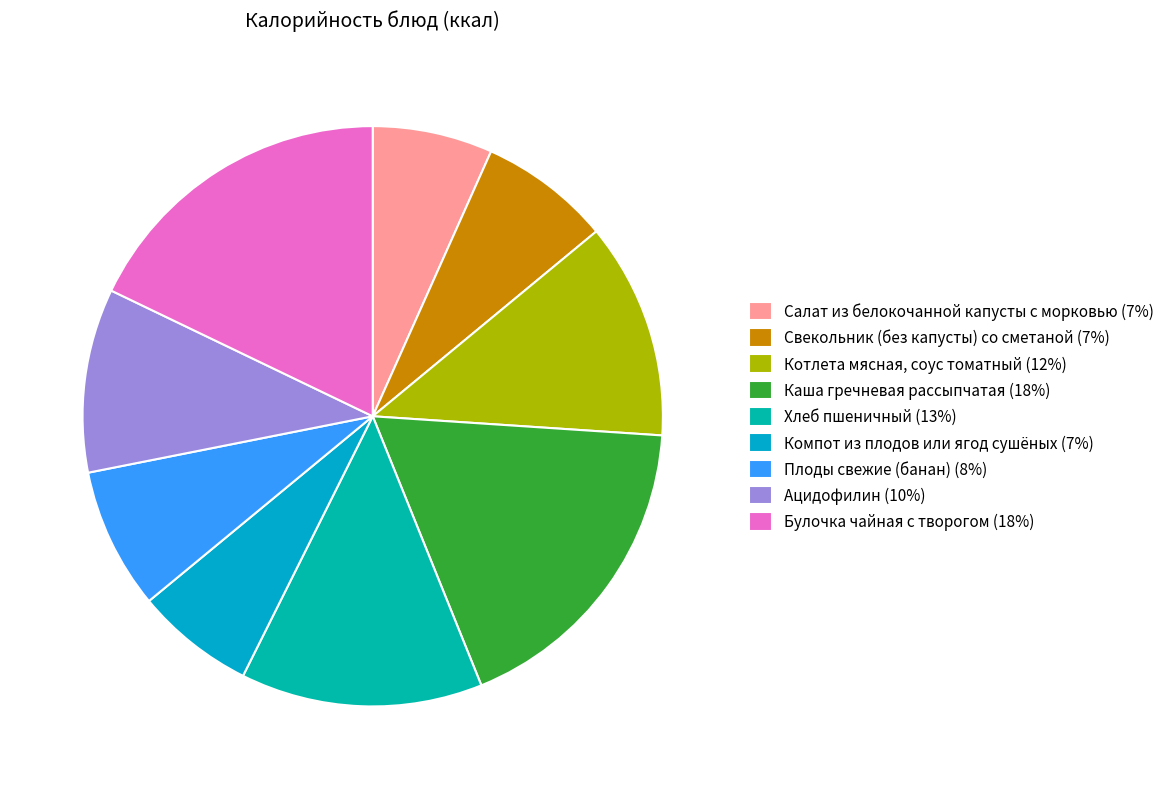

Count the number of slices in the pie.

9